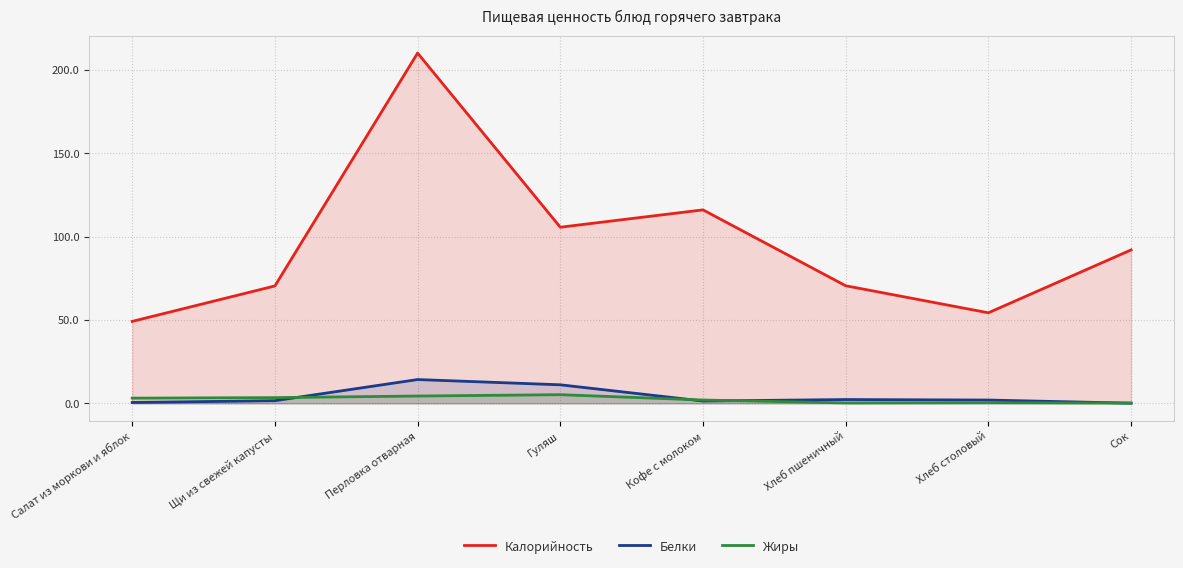

At which label is Калорийность closest to 129?

Кофе с молоком